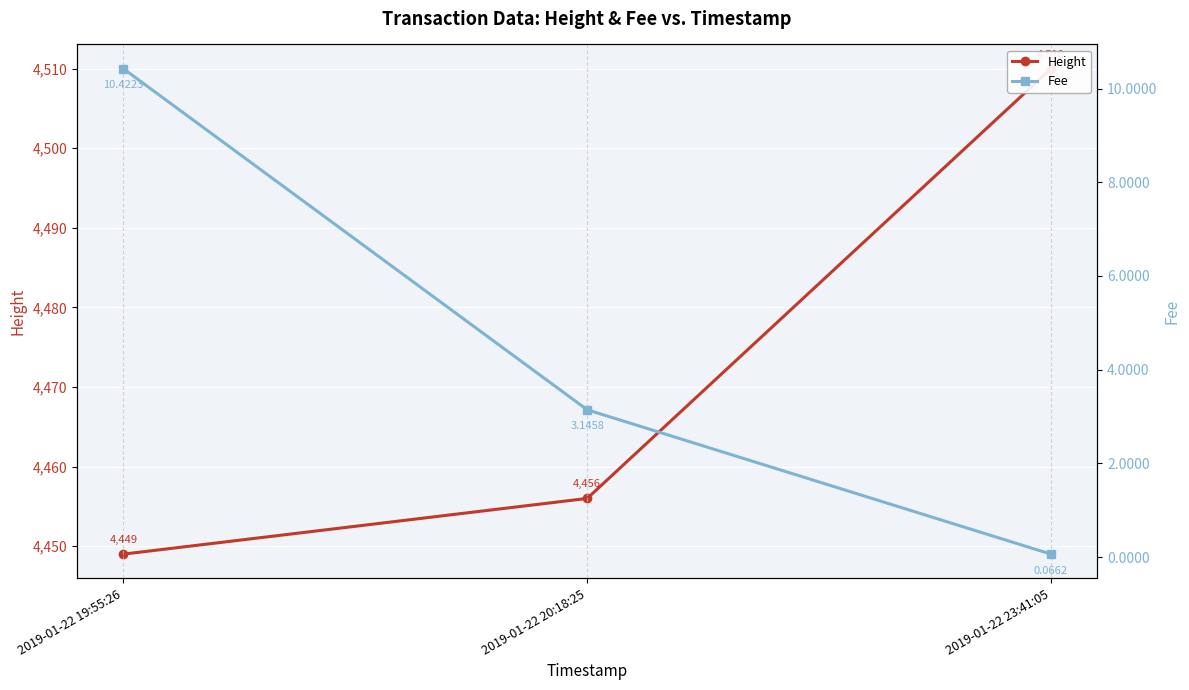

True or false: Fee has a value of 3.1 at 2019-01-22 20:18:25.

True